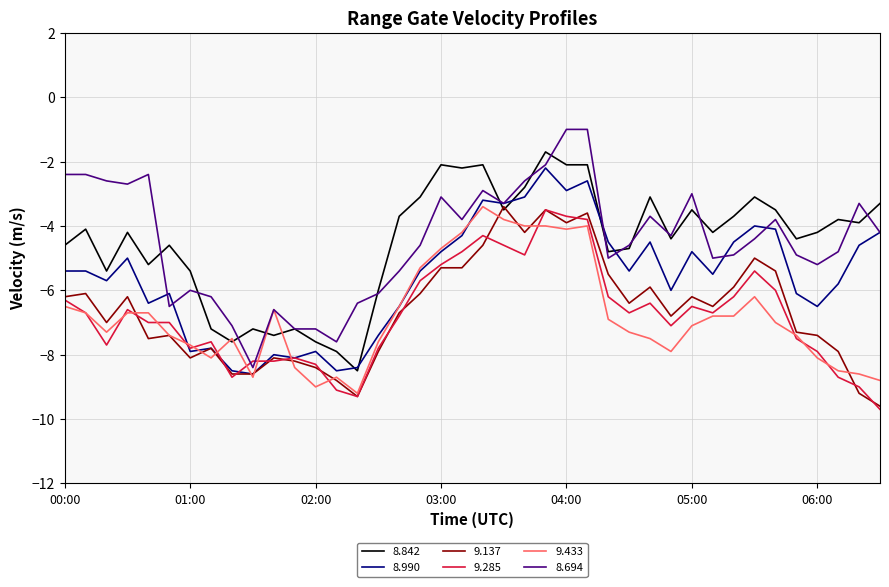

Which series has the largest range (max minus min)?

8.694